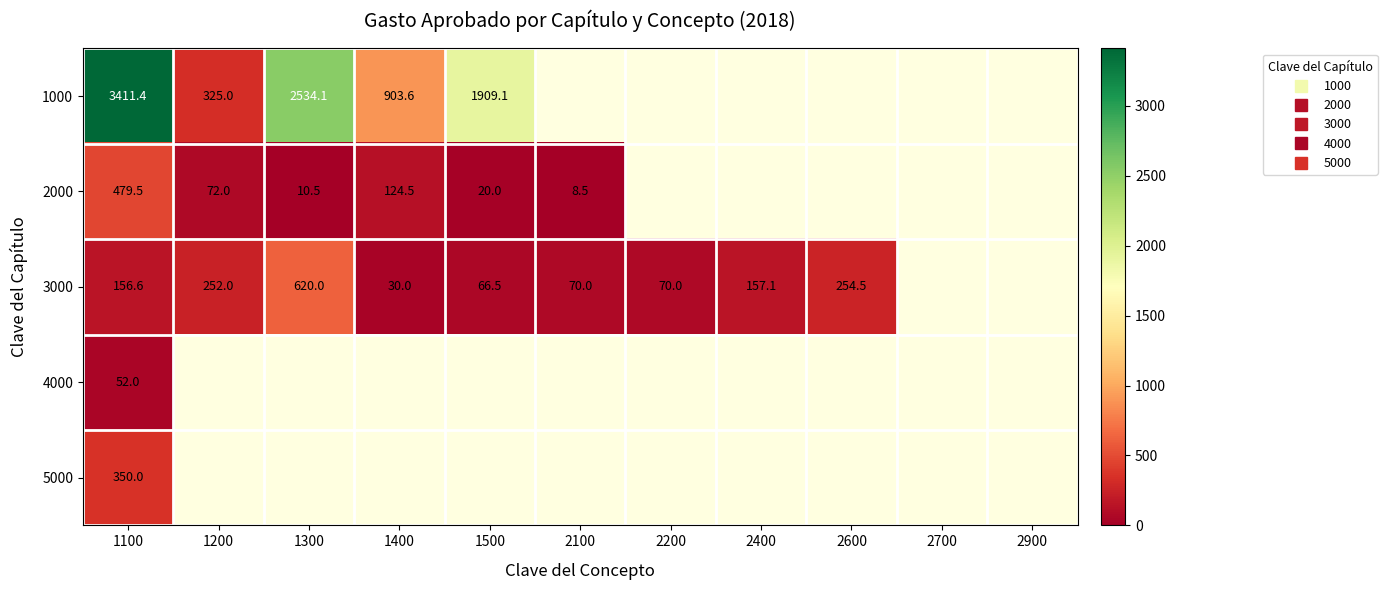

True or false: 3000 has a value of 71.4 at 1200.

False